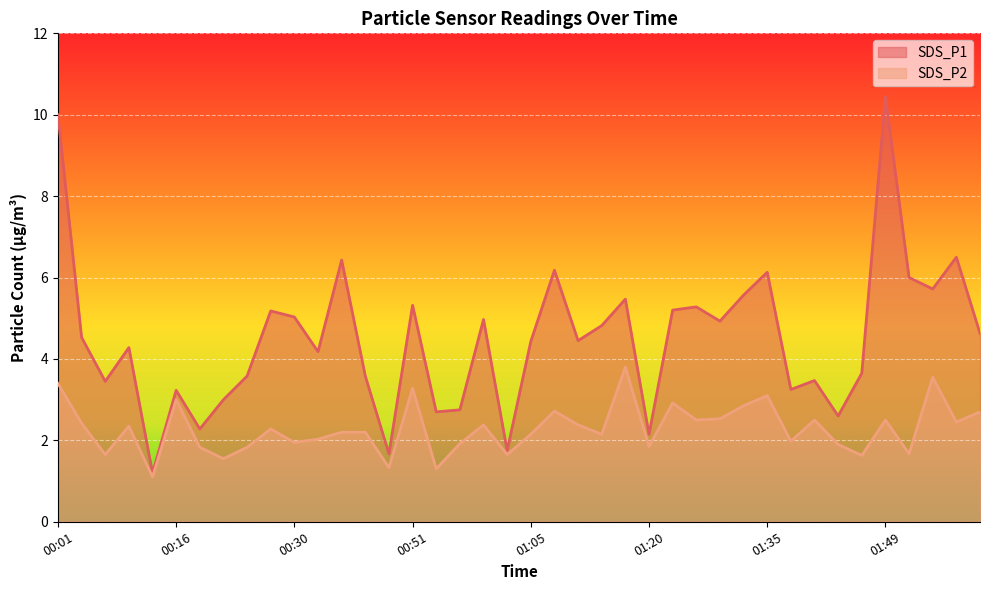

Reading left to right, list all the values displayed in this chart.

SDS_P1: 00:01=10.0	00:04=4.5	00:07=3.5	00:10=4.3	00:13=1.2	00:16=3.2	00:19=2.3	00:22=3.0	00:24=3.6	00:27=5.2	00:30=5.0	00:33=4.2	00:36=6.4	00:39=3.6	00:48=1.7	00:51=5.3	00:54=2.7	00:57=2.8	01:00=5.0	01:03=1.8	01:05=4.4	01:08=6.2	01:12=4.5	01:14=4.8	01:17=5.5	01:20=2.1	01:23=5.2	01:26=5.3	01:29=4.9	01:32=5.6	01:35=6.1	01:37=3.2	01:41=3.5	01:43=2.6	01:46=3.6	01:49=10.4	01:52=6.0	01:55=5.7	01:58=6.5	02:04=4.6
SDS_P2: 00:01=3.4	00:04=2.4	00:07=1.6	00:10=2.4	00:13=1.1	00:16=3.0	00:19=1.8	00:22=1.6	00:24=1.8	00:27=2.3	00:30=1.9	00:33=2.0	00:36=2.2	00:39=2.2	00:48=1.3	00:51=3.3	00:54=1.3	00:57=1.9	01:00=2.4	01:03=1.6	01:05=2.1	01:08=2.7	01:12=2.4	01:14=2.1	01:17=3.8	01:20=1.9	01:23=2.9	01:26=2.5	01:29=2.5	01:32=2.9	01:35=3.1	01:37=2.0	01:41=2.5	01:43=1.9	01:46=1.6	01:49=2.5	01:52=1.7	01:55=3.5	01:58=2.5	02:04=2.7